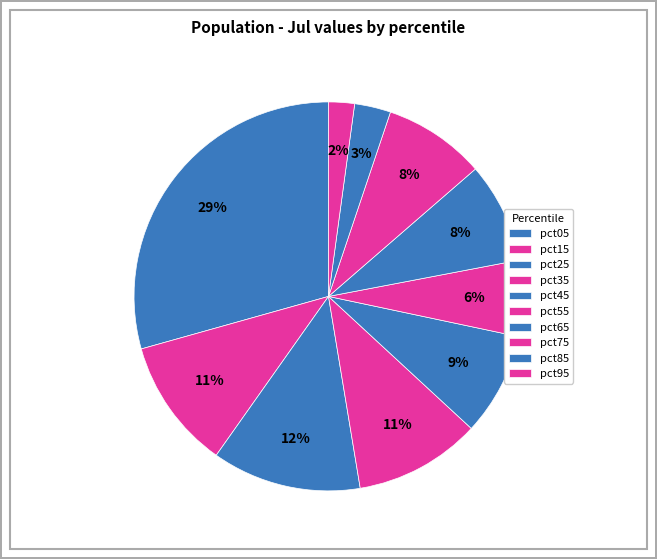

To the nearest percent, what is the difference between the pct75 and pct95 slice percentages?

6%